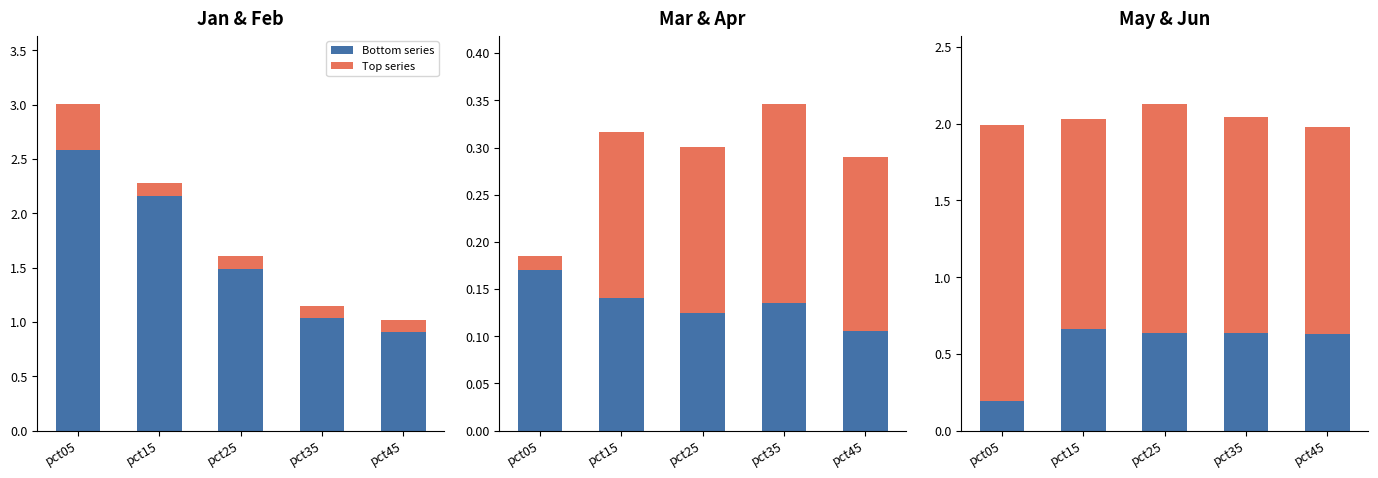

At how many categories does at least one series exceed 1?

5